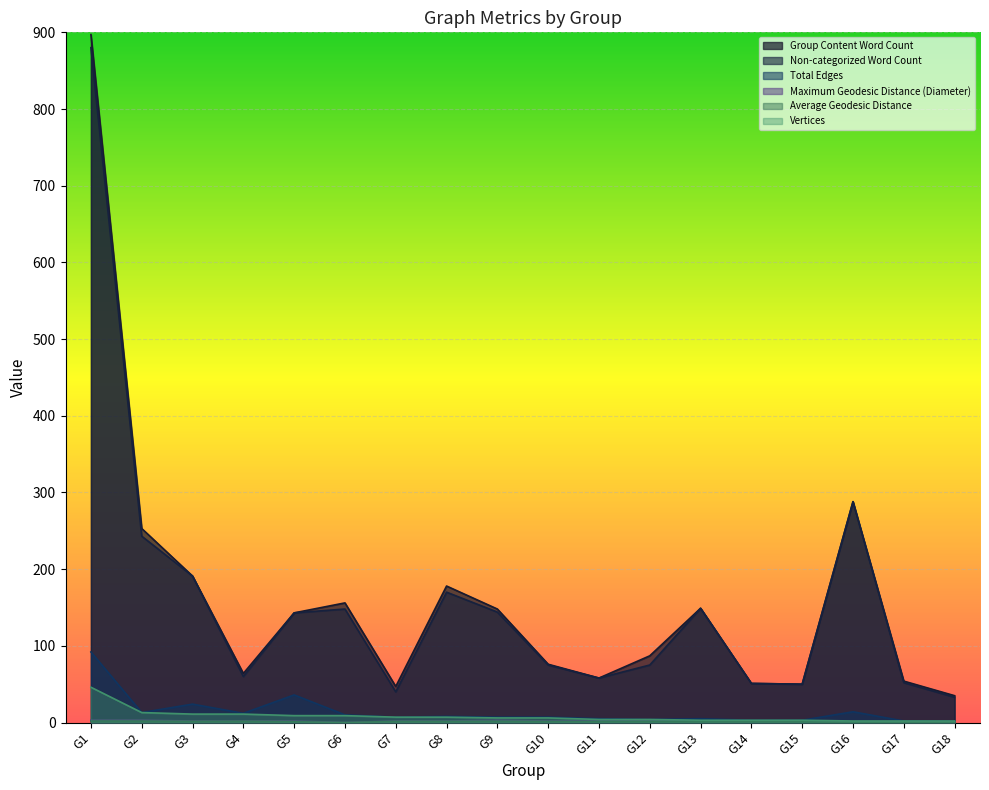

What is the difference between the Total Edges values at G2 and G8?

5.0